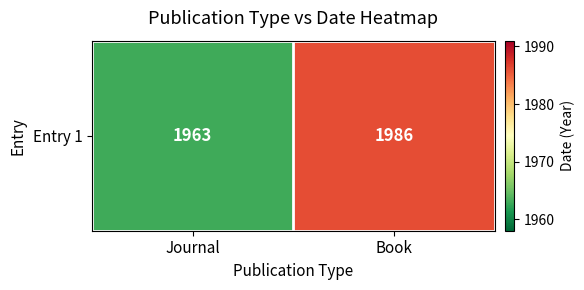

Which category has the highest value across all series?

Book